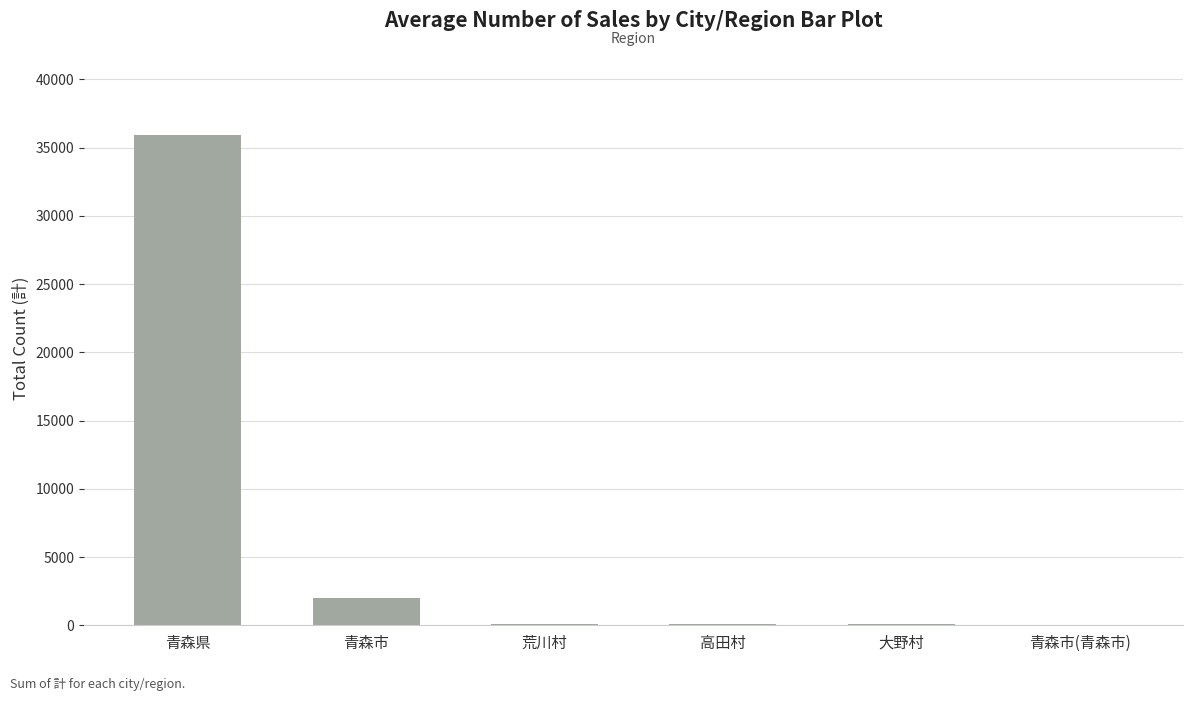

Approximately how many times larger is the value at 高田村 compared to 大野村?

1.5